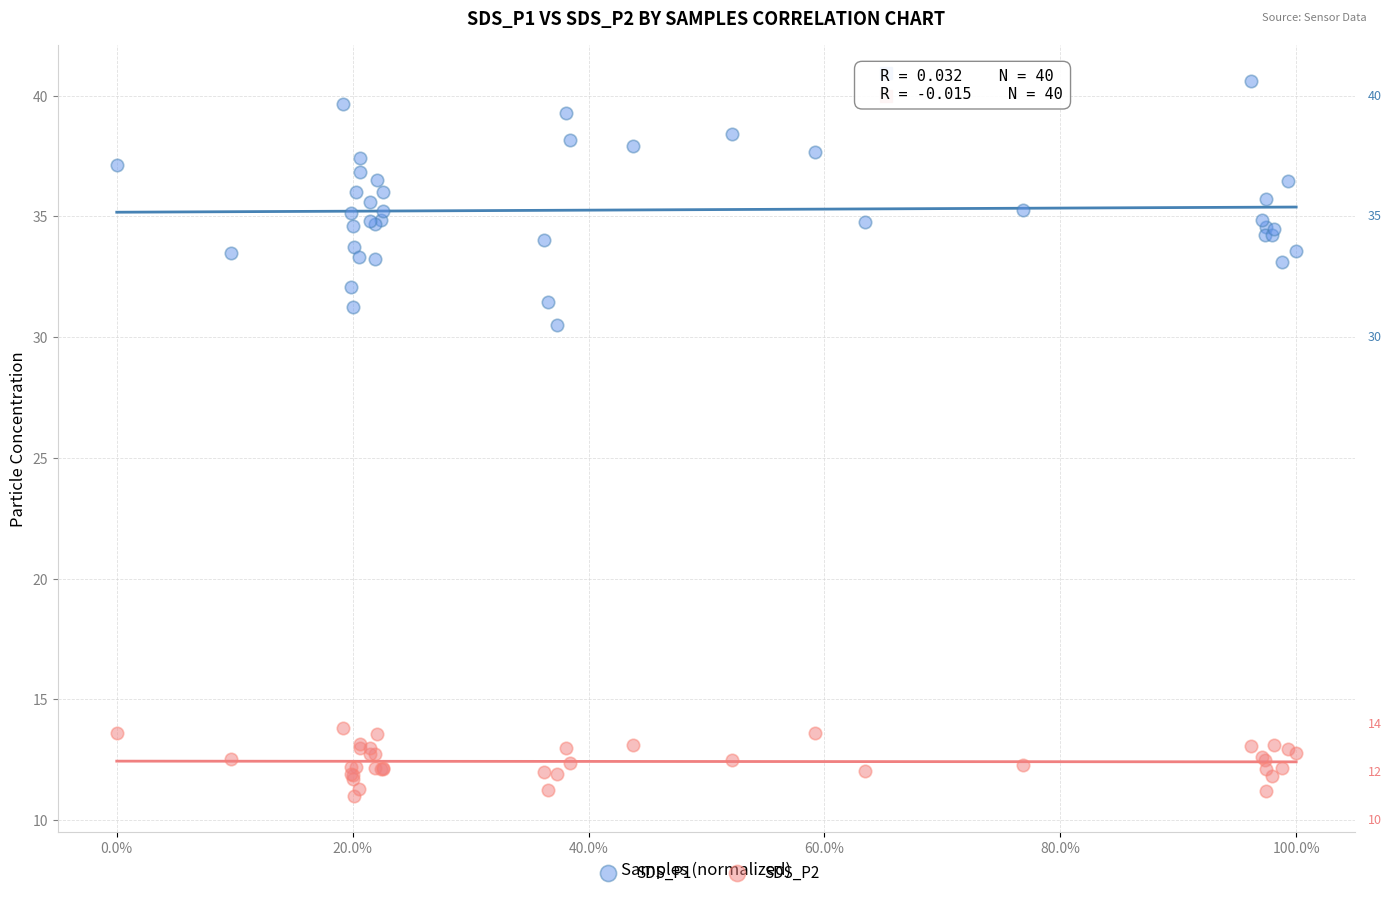

Across all series, what Y value is closest to 25?

30.5